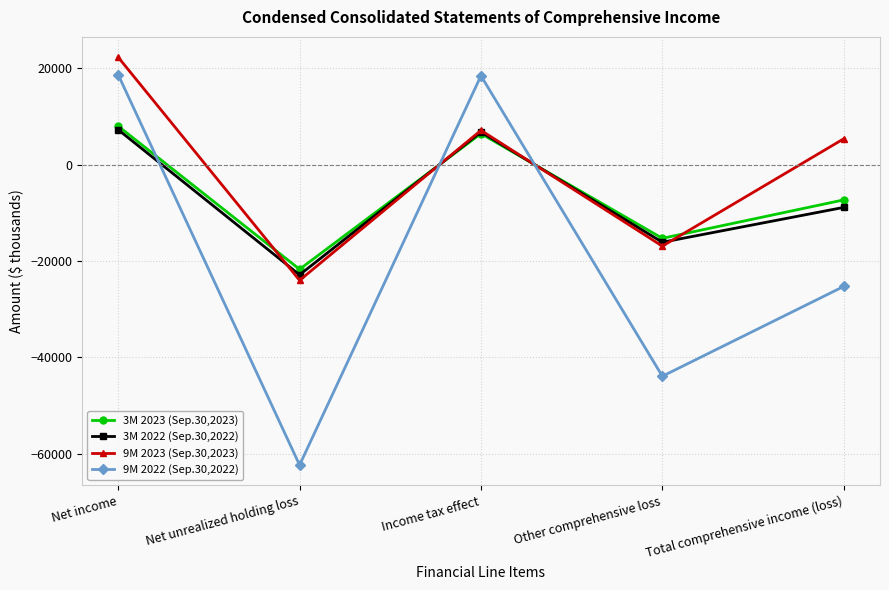

How many values in the 3M 2023 (Sep.30,2023) series exceed -7324?

2